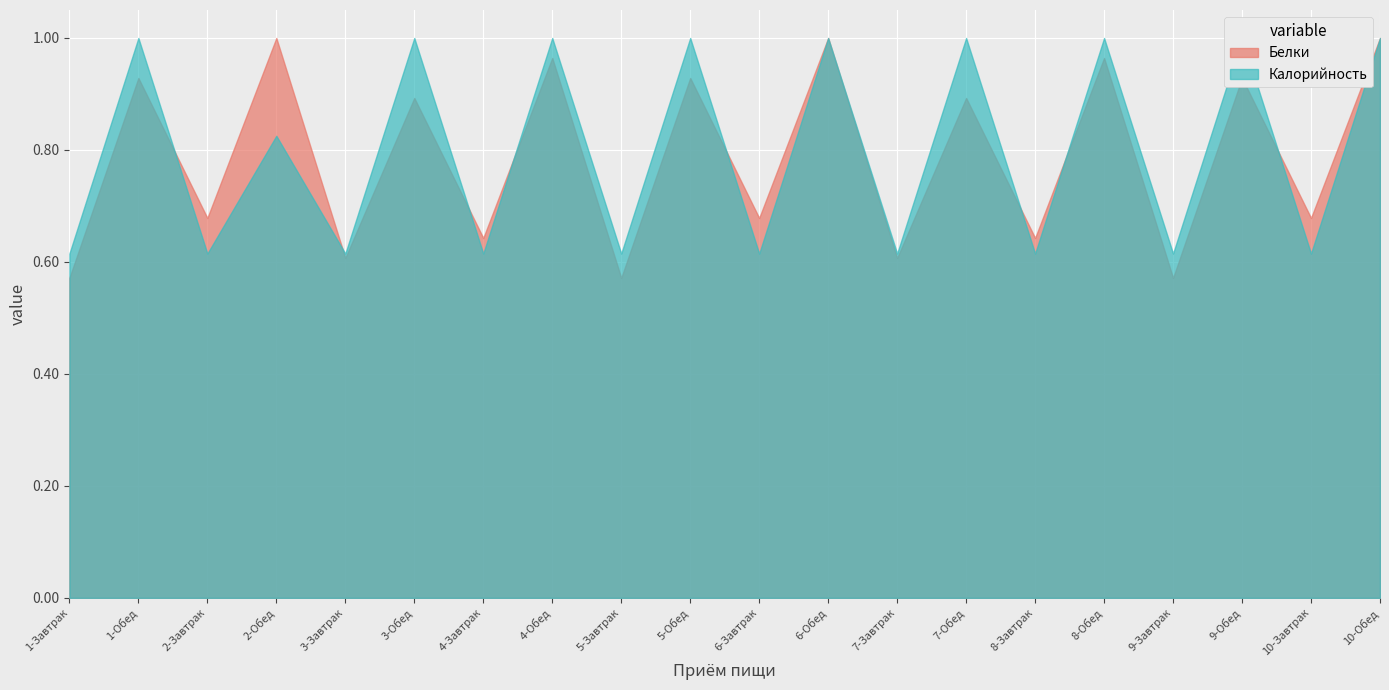

Which series has the largest total across all categories?

Калорийность